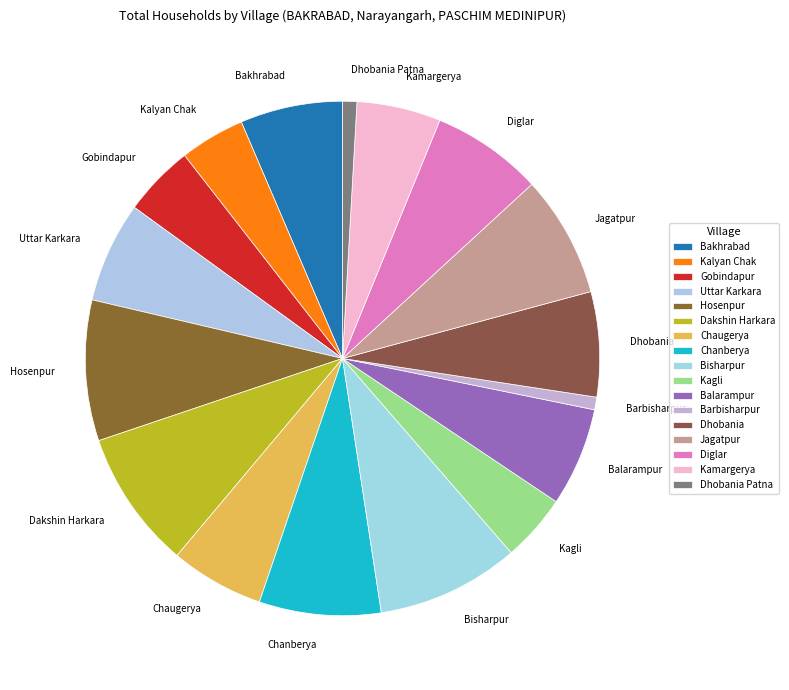

Which has a higher value, Kalyan Chak or Bakhrabad?

Bakhrabad